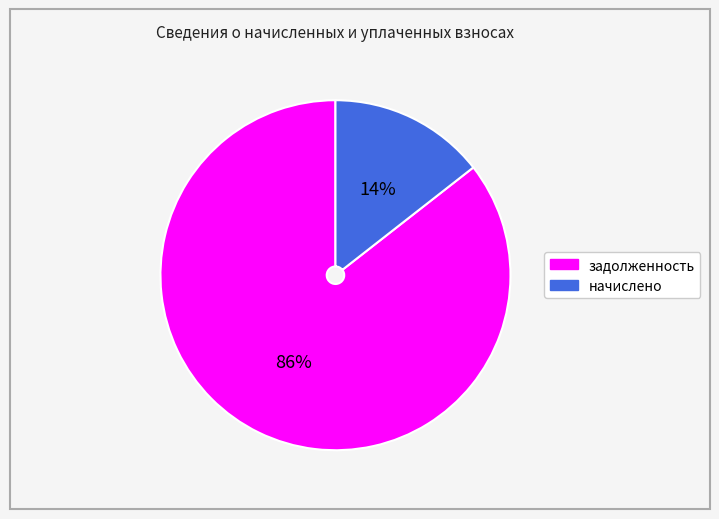

Rank the categories by value from highest to lowest.

задолженность, начислено